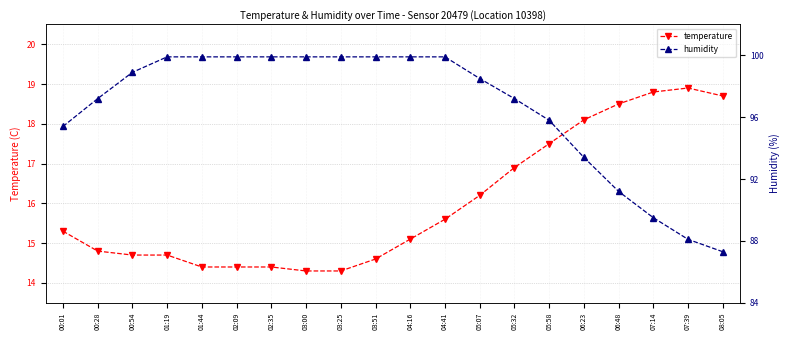

Which label corresponds to the smallest value in the chart?

03:00